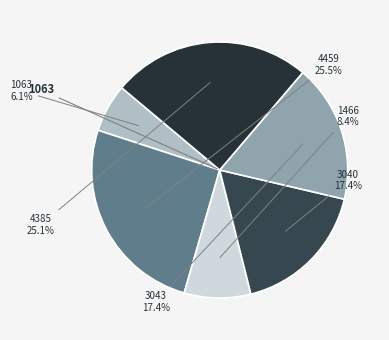

What is the ratio of the value at 3040 to the value at 3043?

1.0